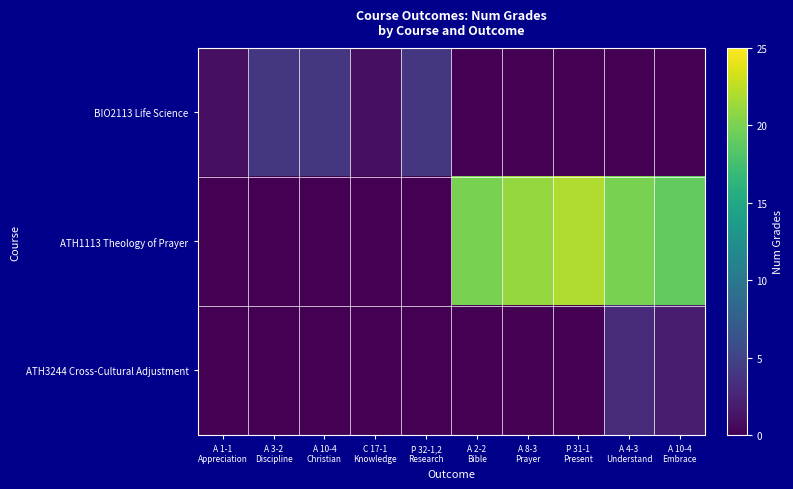

Count the number of data series in this chart.

3